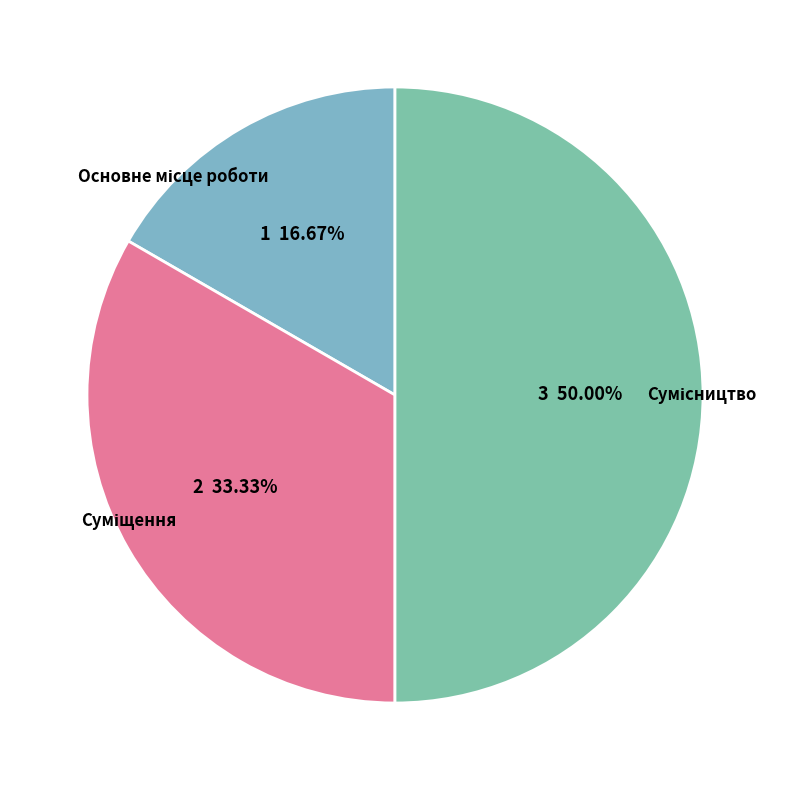

Is it true that Сумісництво is 42% of the pie?

False